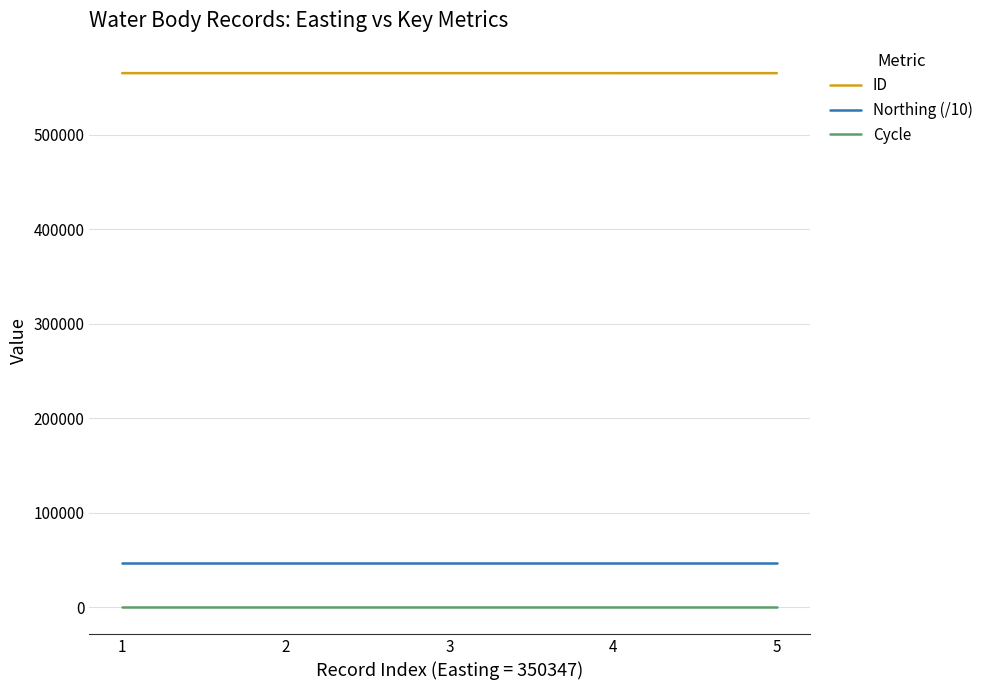

True or false: ID and Northing (/10) intersect in this chart.

False